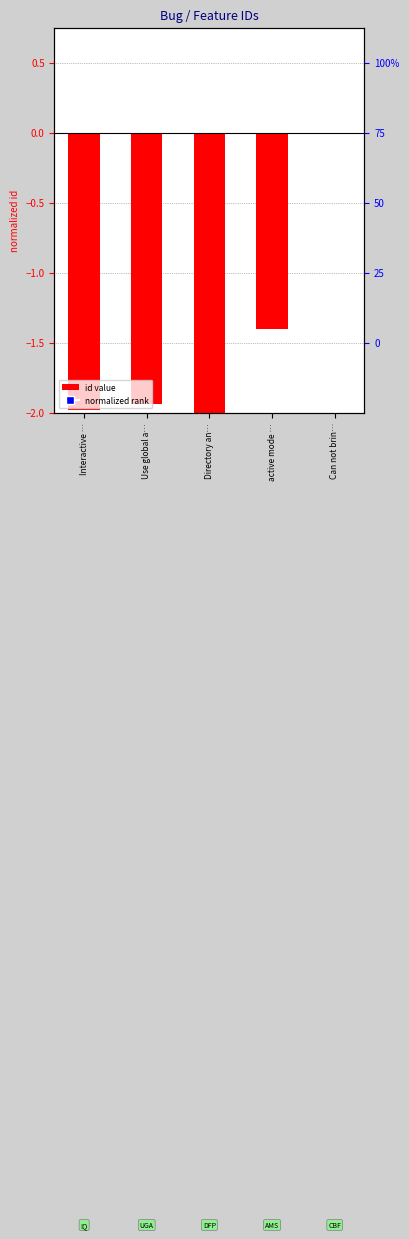

How many values exceed -1?

1